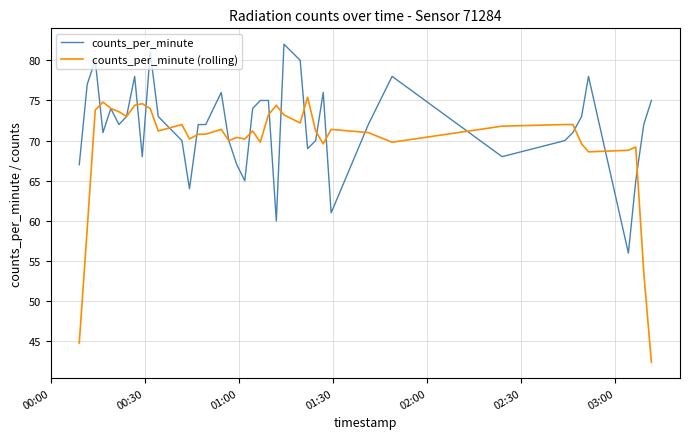

Which series has the largest range (max minus min)?

counts_per_minute (rolling)